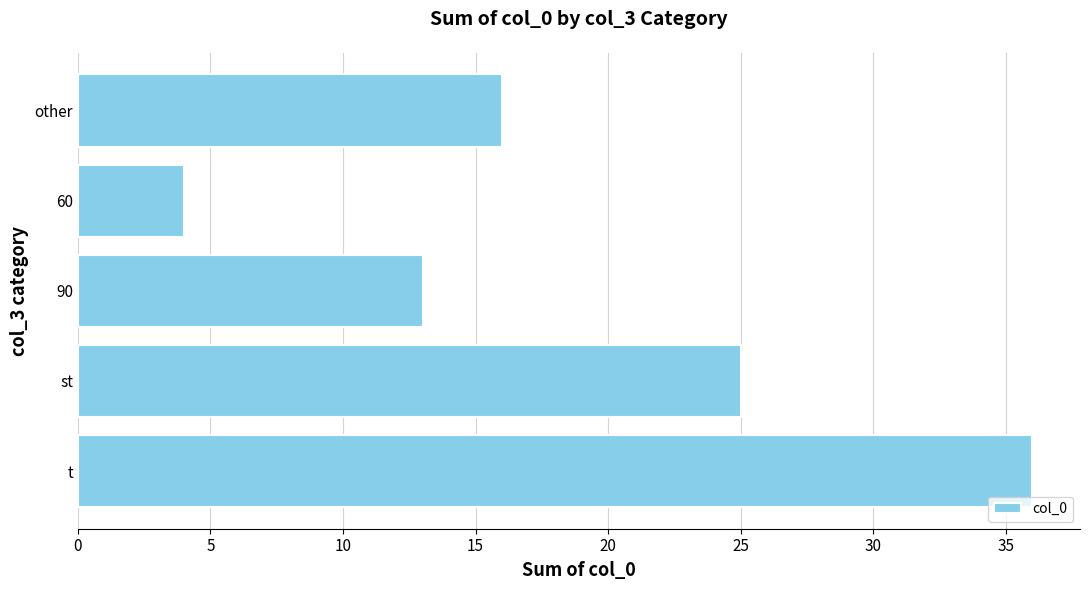

What is the change in value from st to other?

-9